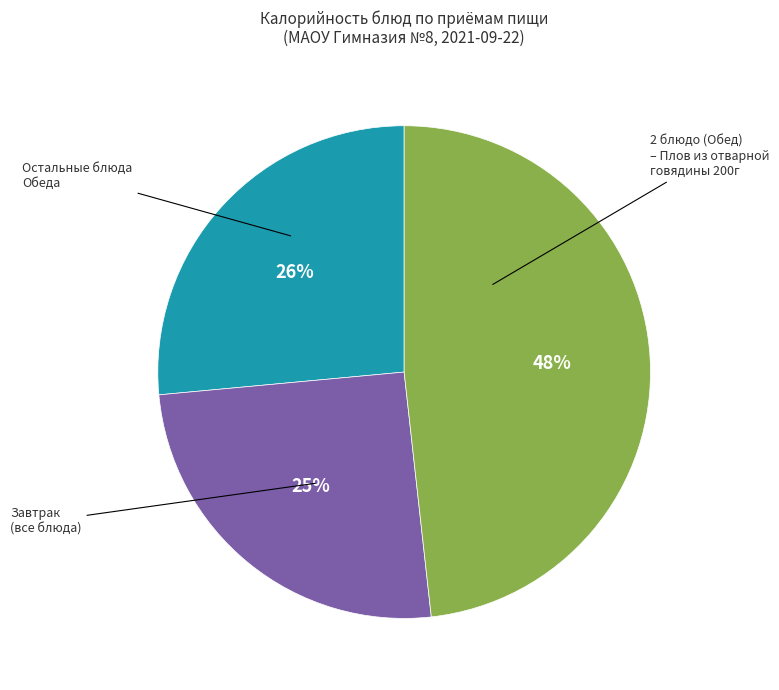

To the nearest percent, what is the average slice percentage?

33%